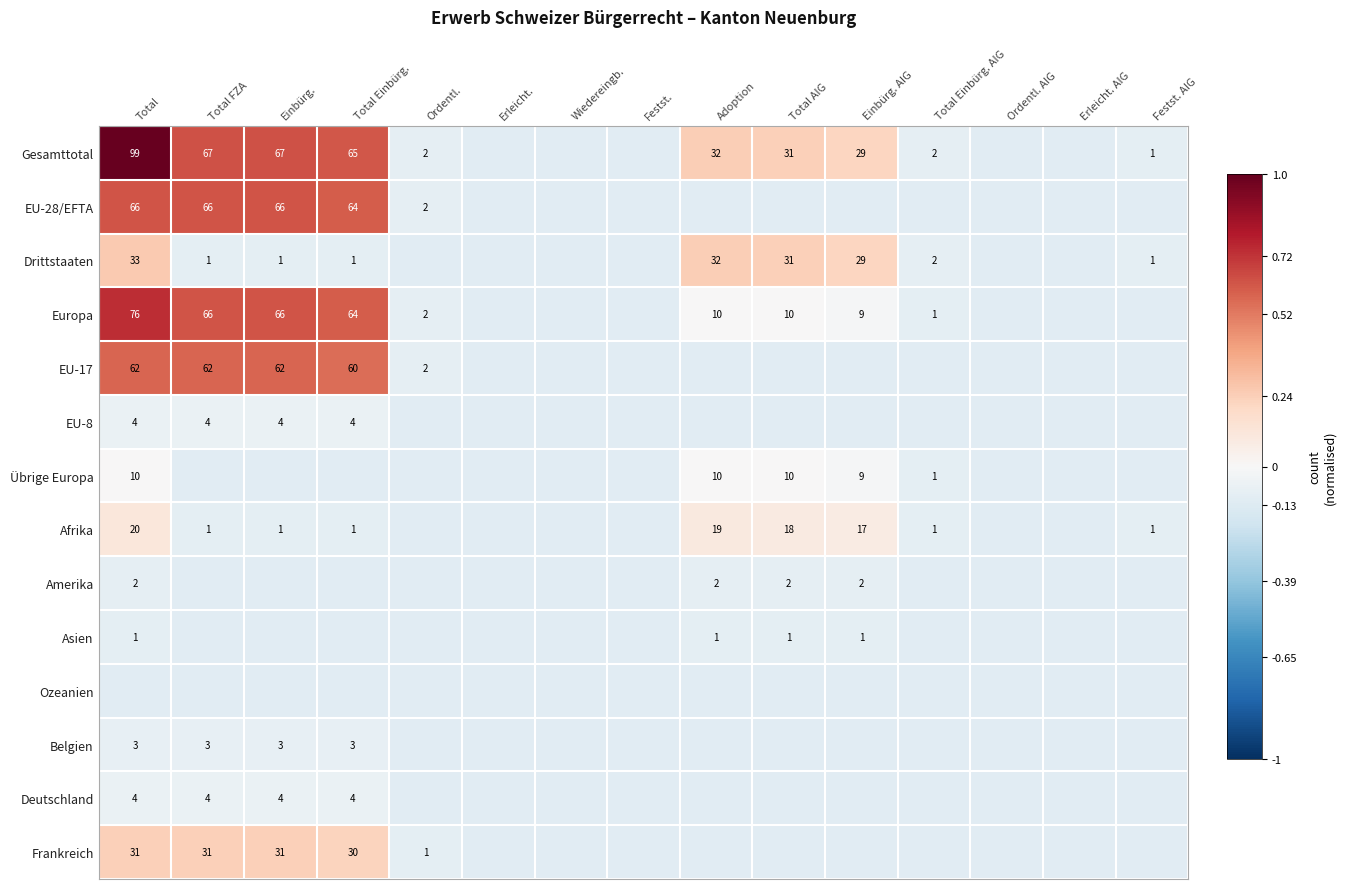

What is the maximum value for Ozeanien?

-0.1